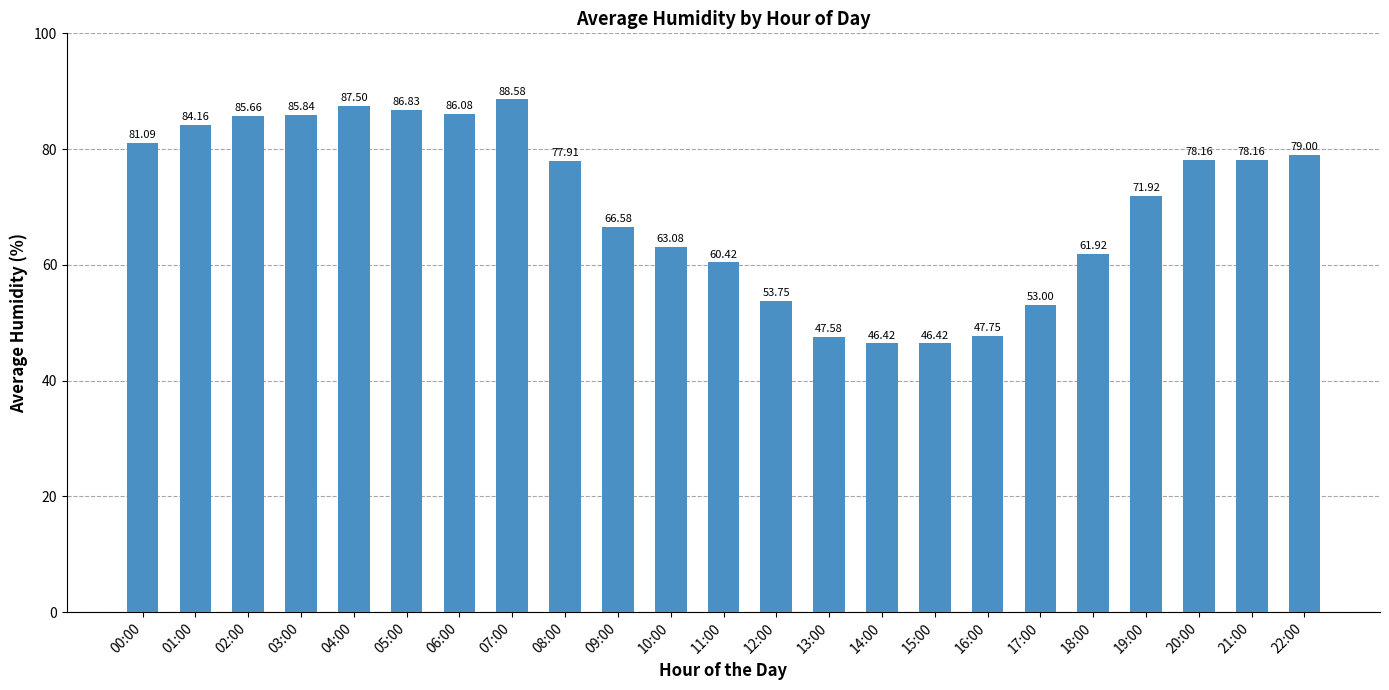

What is the sum of the values at 03:00 and 09:00?

152.4